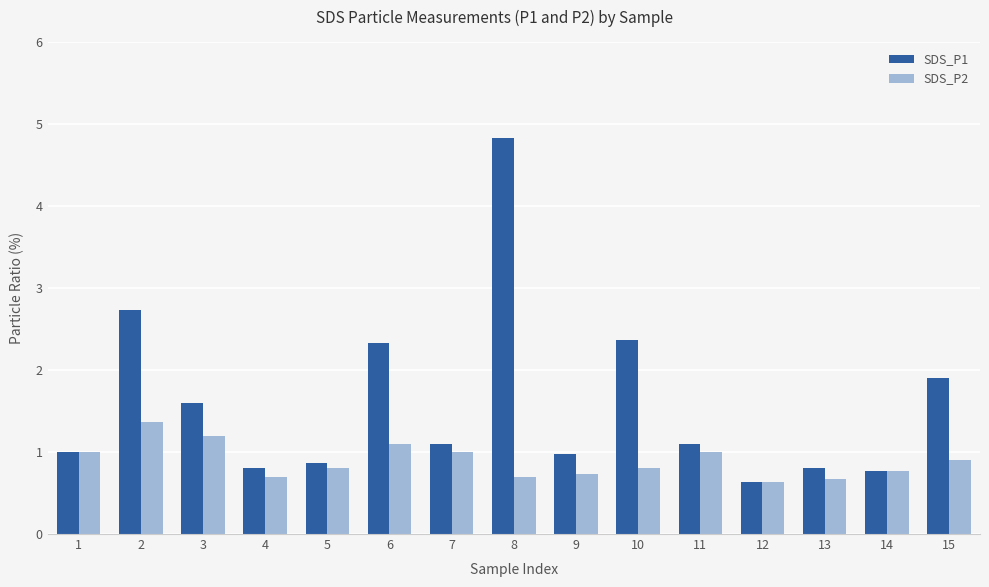

Rank the series by their maximum value, from highest to lowest.

SDS_P1, SDS_P2